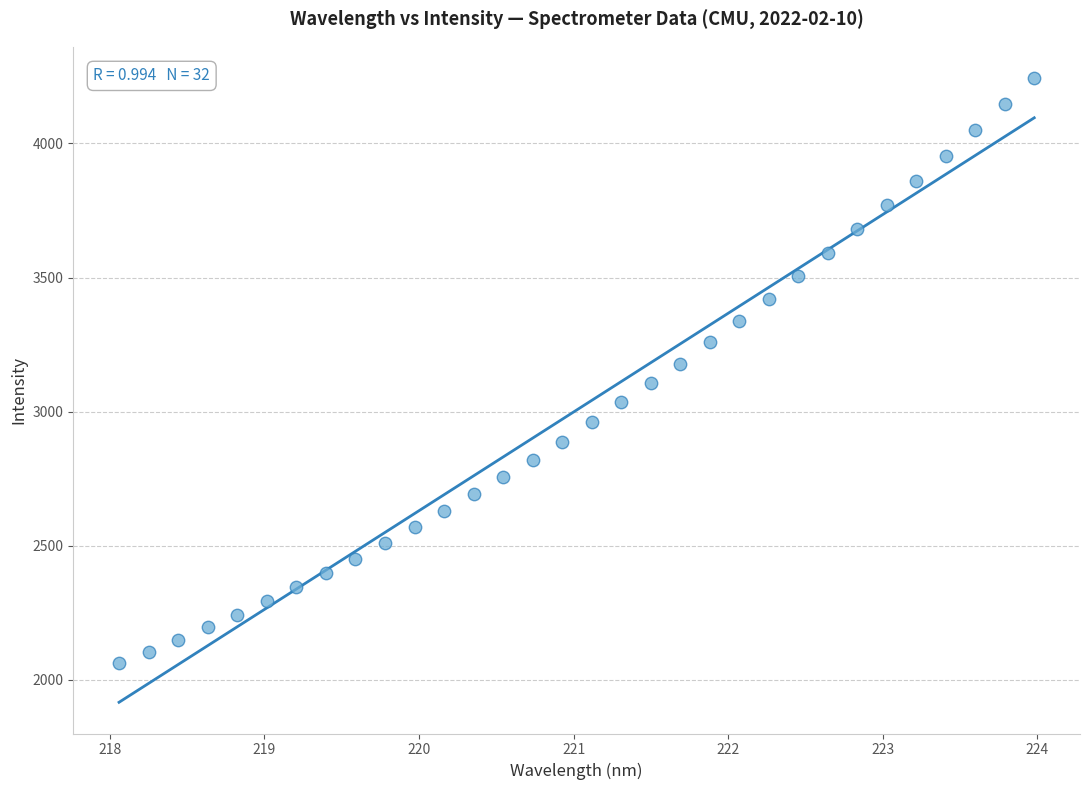

What is the range of Y values (max minus min)?

2182.6